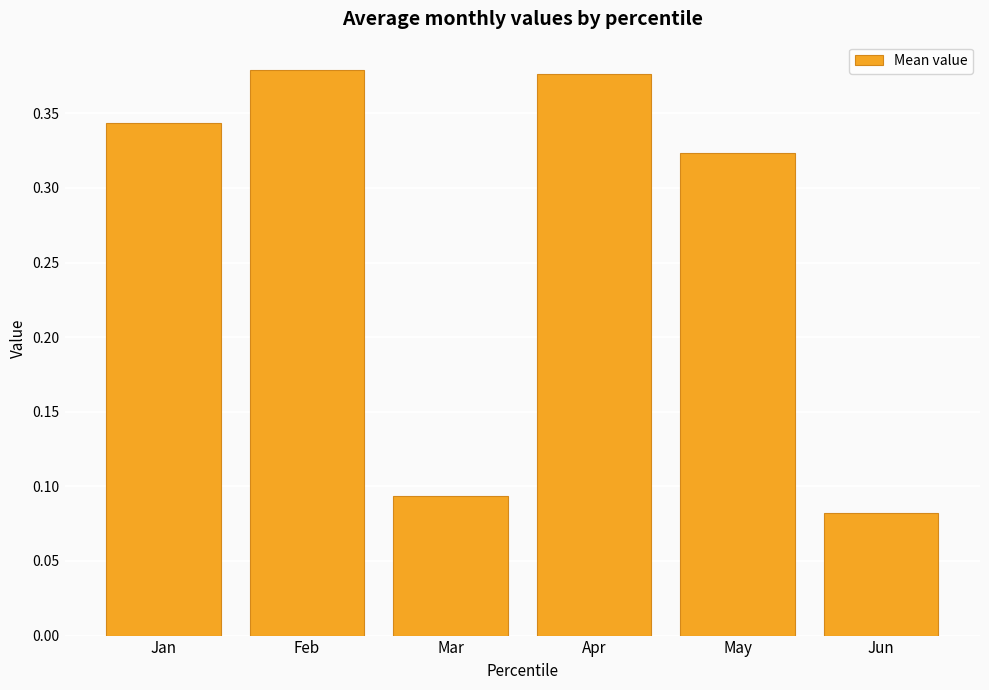

The chart shows a value of 0.6 at Jan. True or false?

False